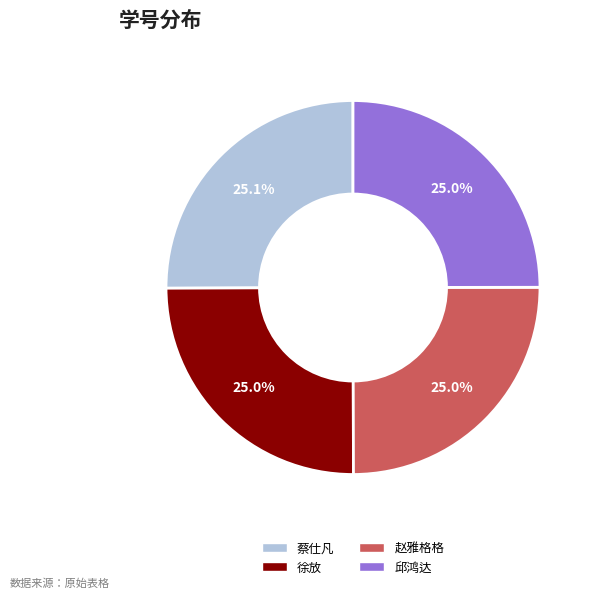

Is 蔡仕凡 the majority of the pie?

No